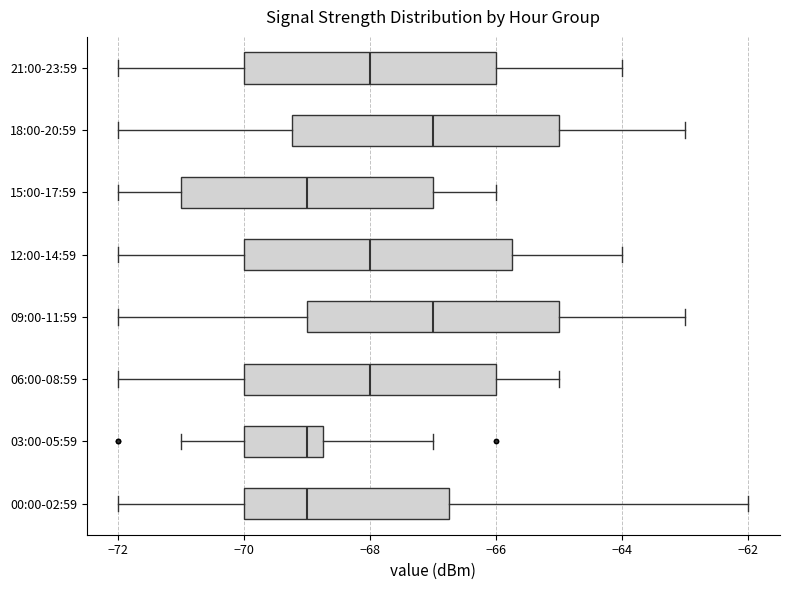

Where does the right whisker of the box for 15:00-17:59 end on the x-axis? The values are not printed on the chart, so give them approximately, as read against the axis.

-66.0